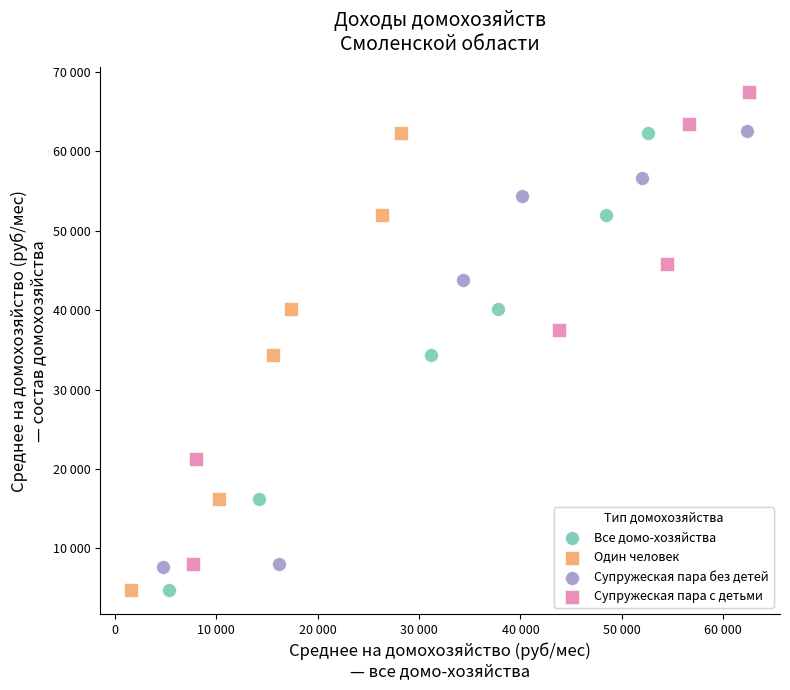

Which series reaches the maximum Y coordinate?

Супружеская пара с детьми